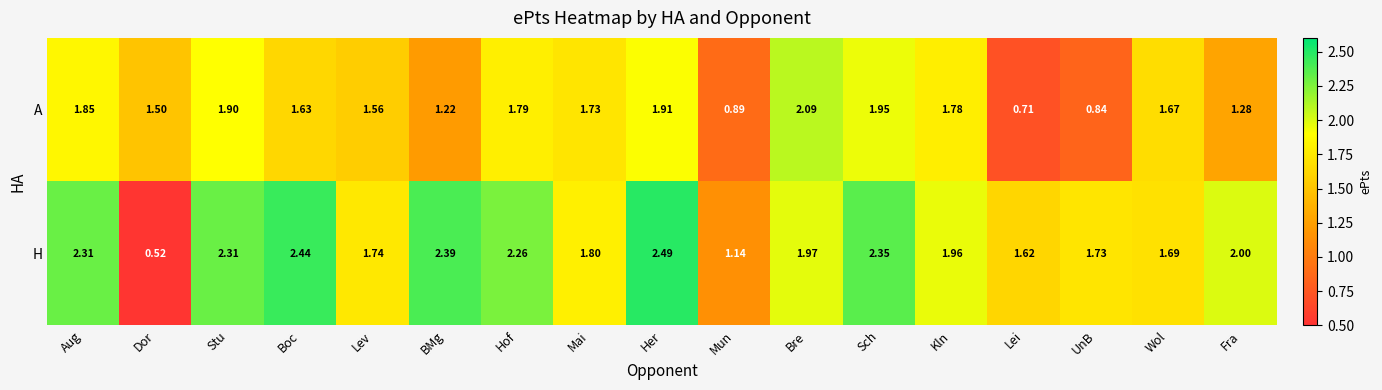

Which series has the largest total across all categories?

H